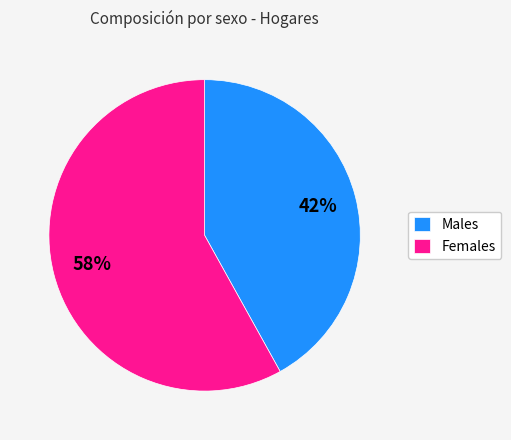

Approximately how many times larger is the value at Females compared to Males?

1.4